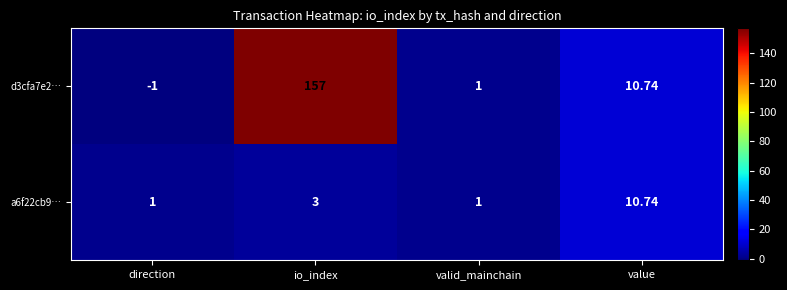

How many series are shown in this chart?

2